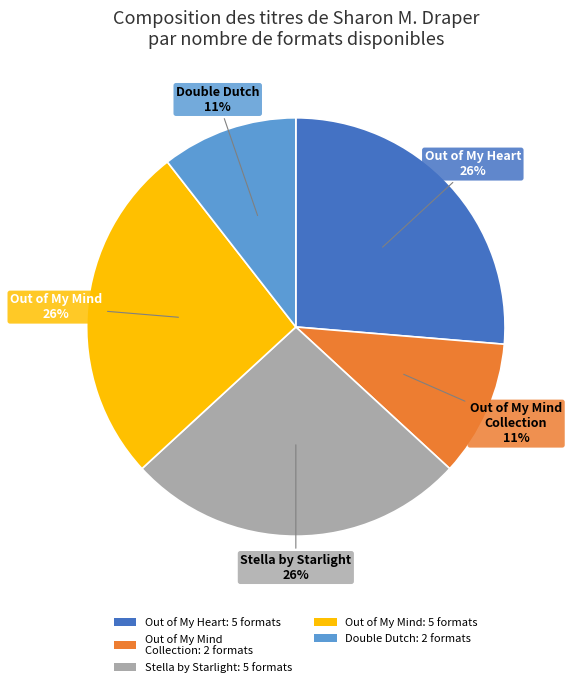

How many segments does this pie chart have?

5